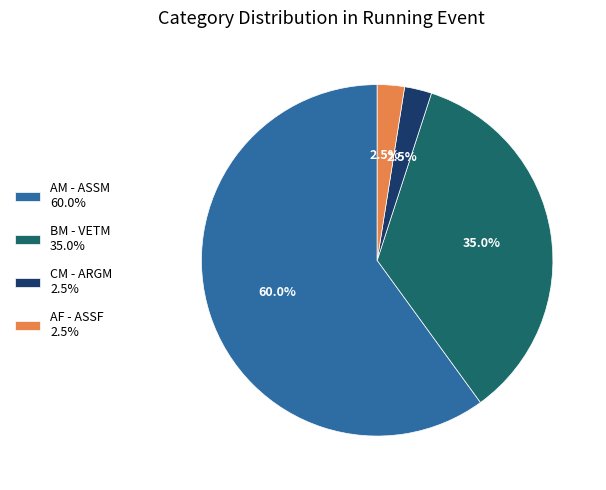

Between BM - VETM 35.0% and CM - ARGM 2.5%, which is larger?

BM - VETM 35.0%